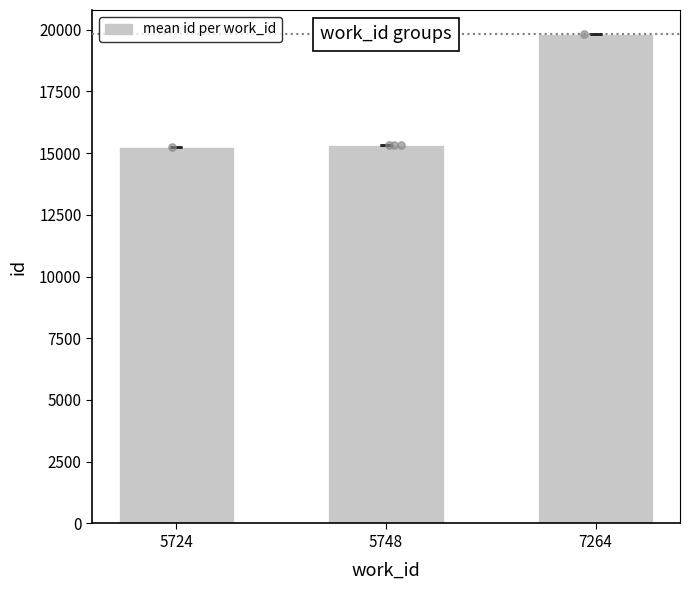

What is the change in value from 5724 to 5748?

+56.3